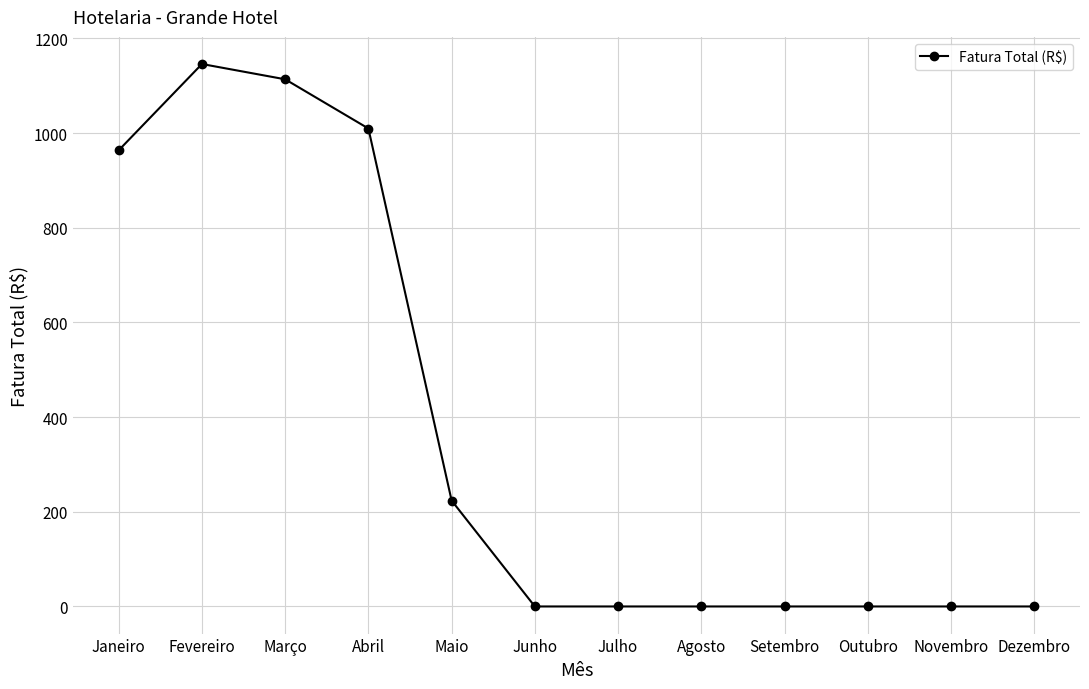

Reading left to right, transcribe all the data shown in this chart.

963.8	1146.1	1113.8	1009.8	223.7	0.0	0.0	0.0	0.0	0.0	0.0	0.0